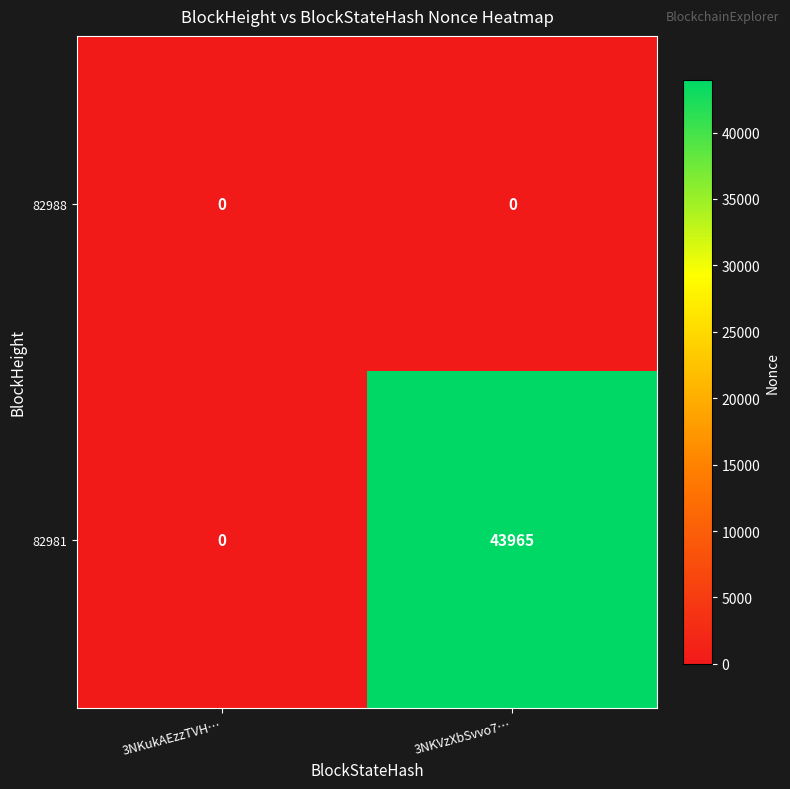

What is the total value across all series at 3NKVzXbSvvo7…?

43965